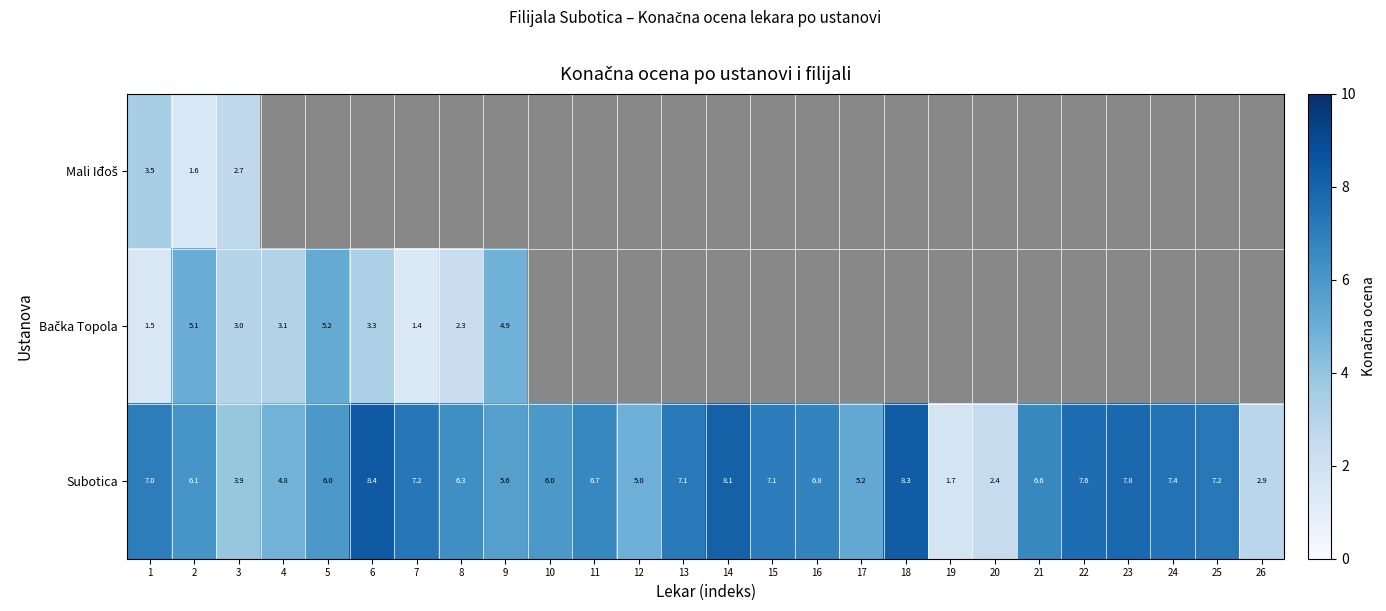

What is the difference between the maximum and minimum values in the Bačka Topola series?

3.8